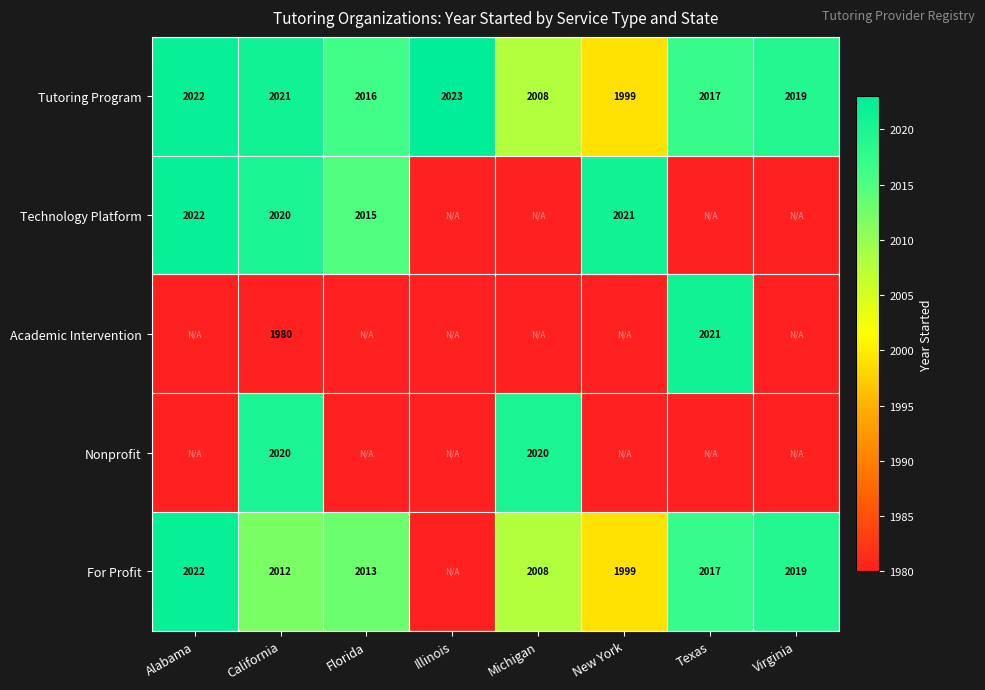

What is the sum of the Technology Platform values at Florida and New York?

4036